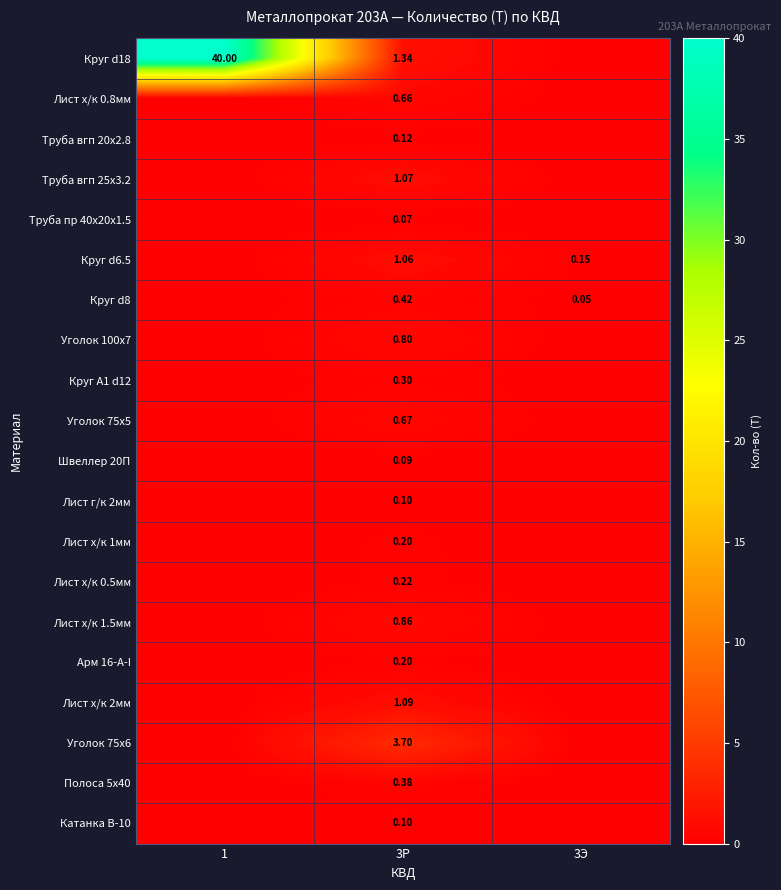

Is the value of Круг d6.5 at 3Р greater than the value of Лист х/к 2мм at 3Р?

No